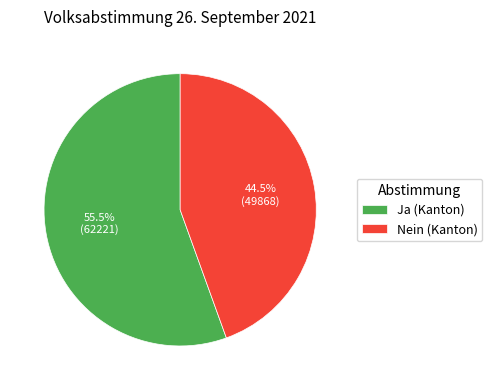

Is there a majority slice in this chart?

Yes